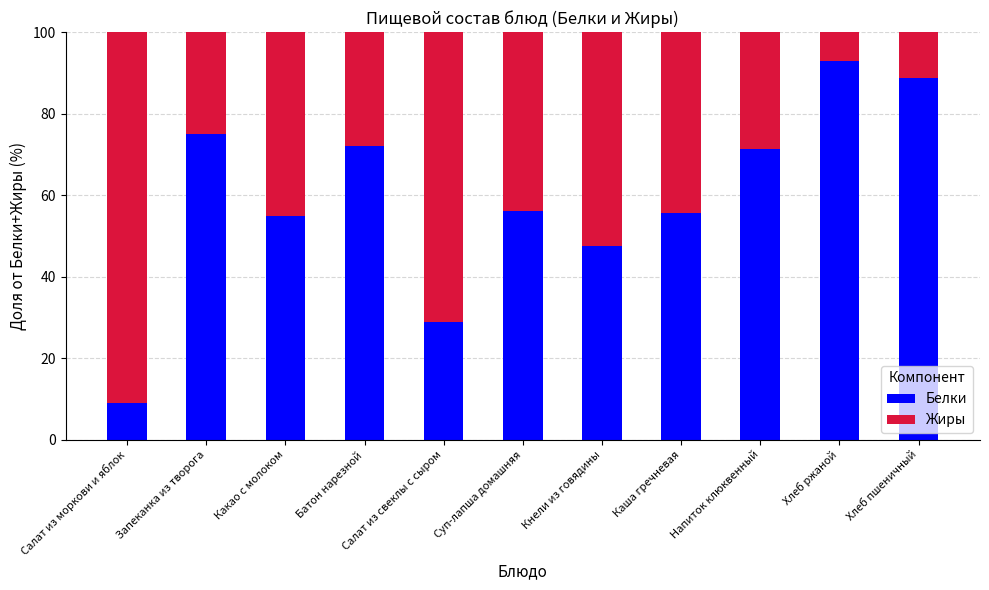

What is the average value of the Белки series?

59.3